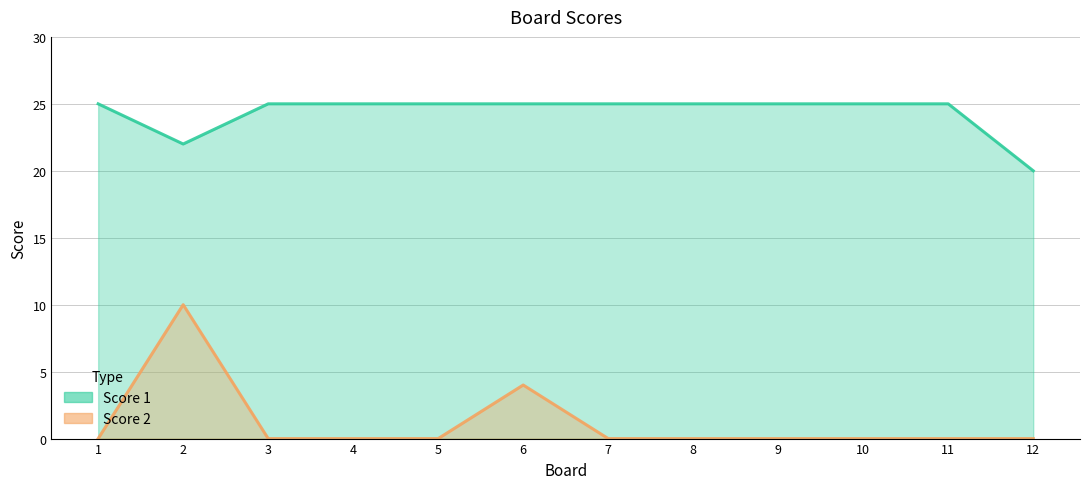

What is the sum of the Score 1 values at 12 and 1?

45